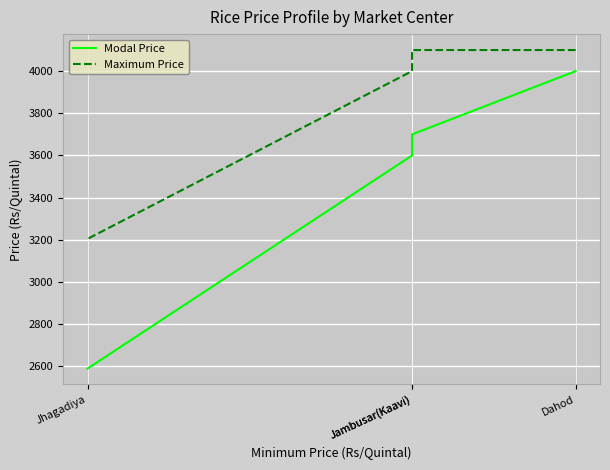

True or false: Maximum Price has more than 2 interior local peaks.

False